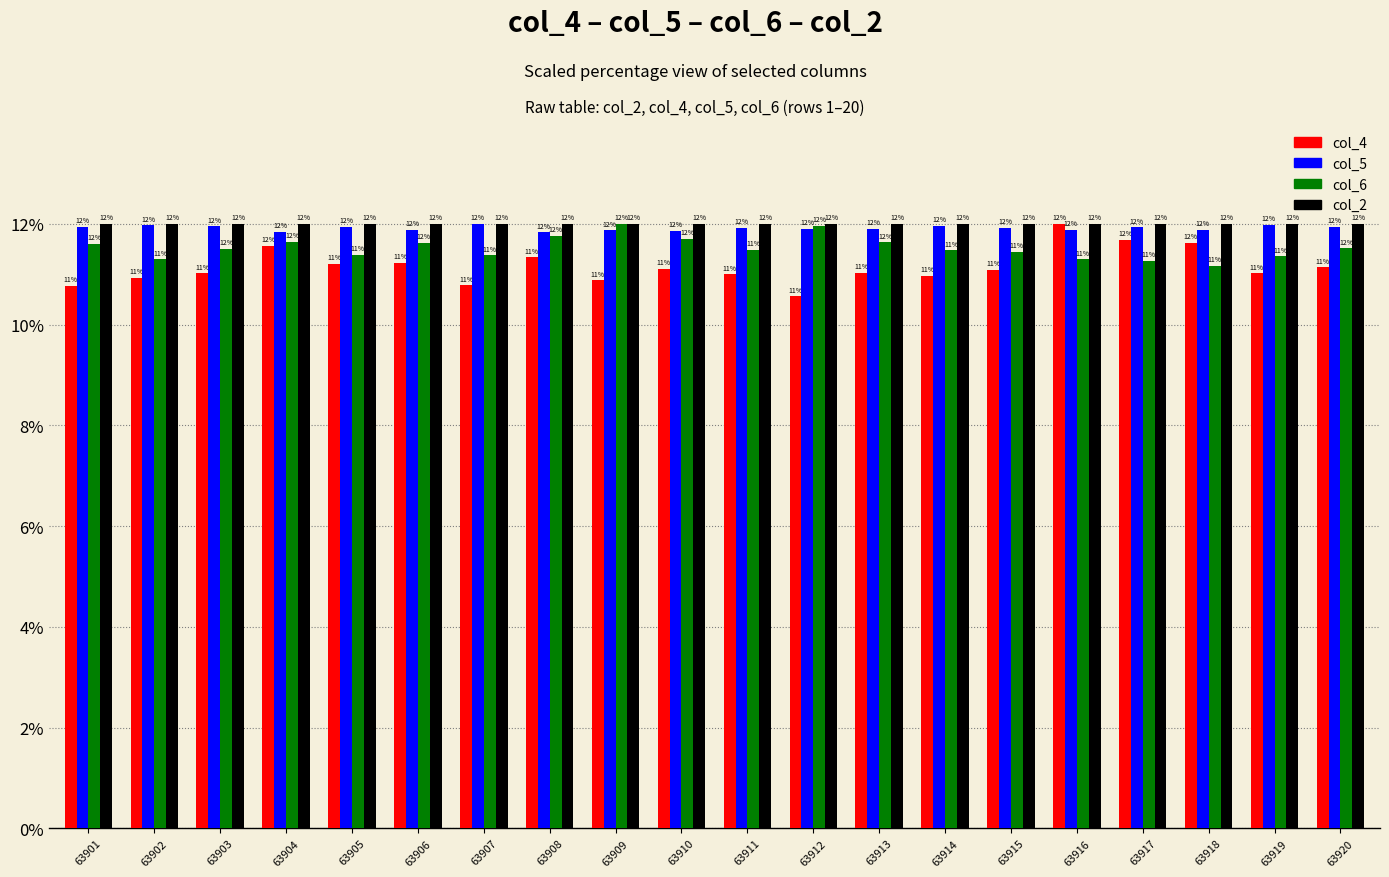

At which label is col_2 closest to 11?

63901